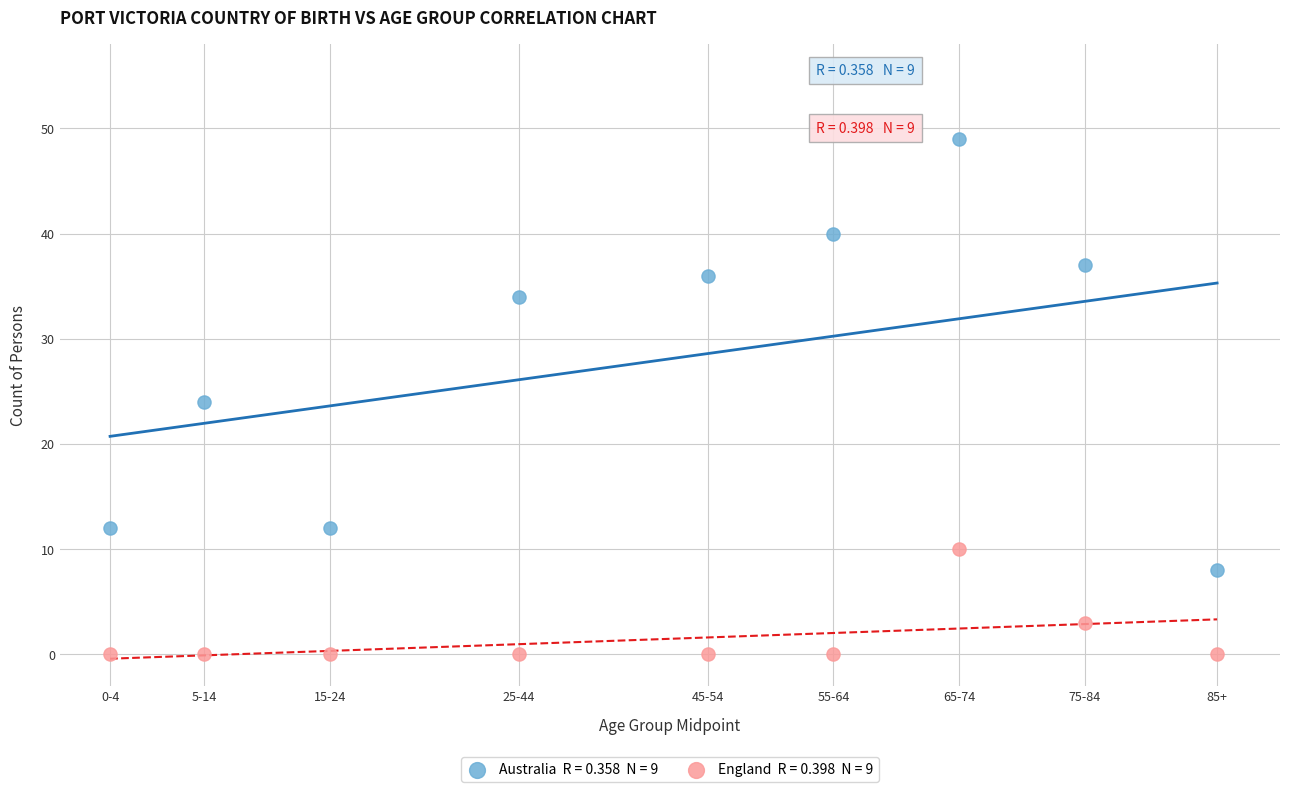

Across all data points, what is the range of Y values (max minus min)?

49